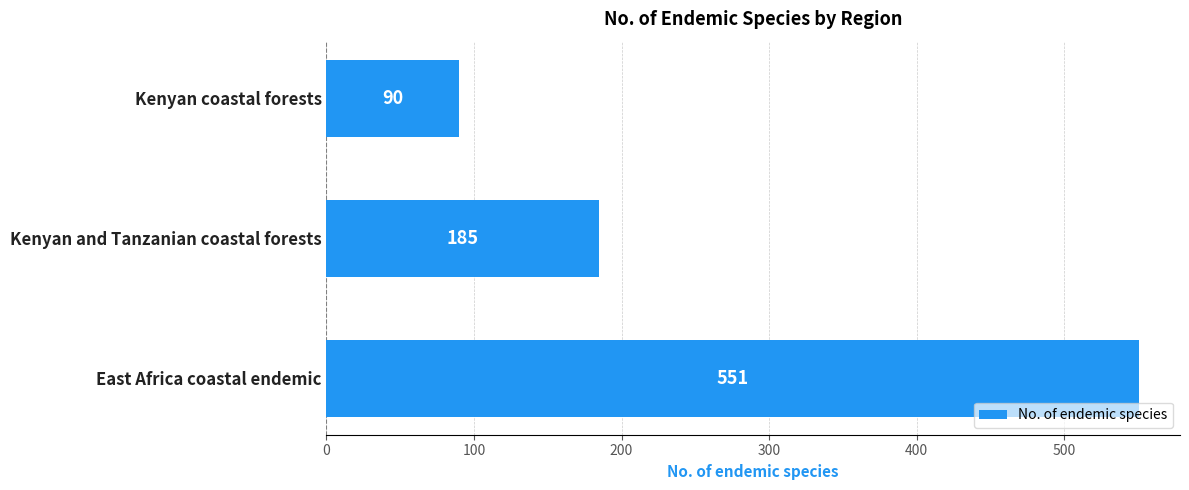

Between Kenyan coastal forests and Kenyan and Tanzanian coastal forests, which is larger?

Kenyan and Tanzanian coastal forests